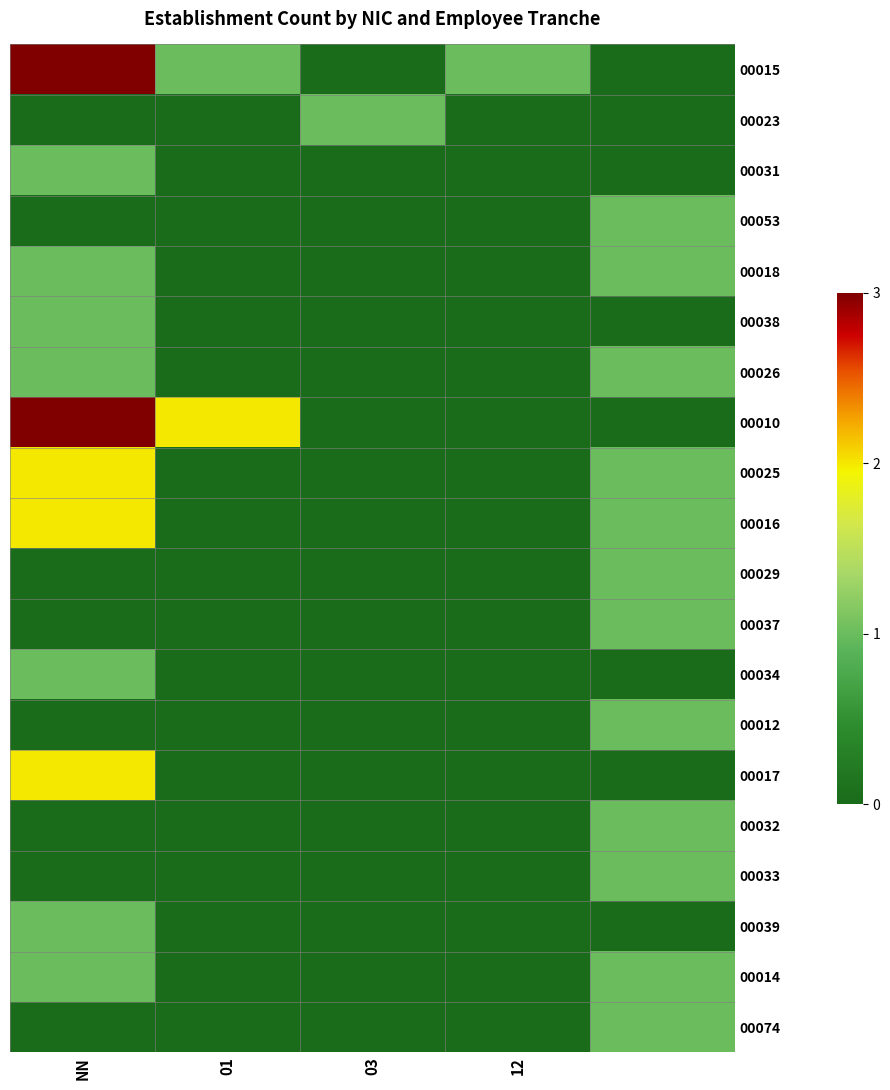

At which category is the sum across all series the highest?

NN